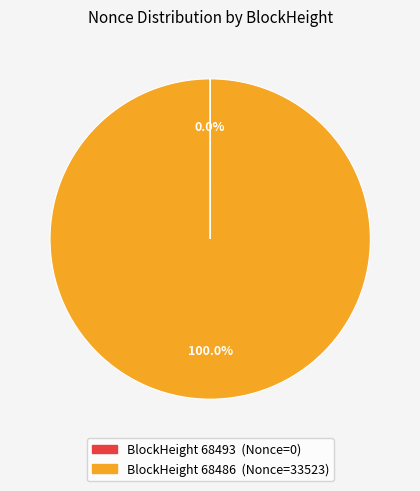

Does any single category account for the majority?

Yes